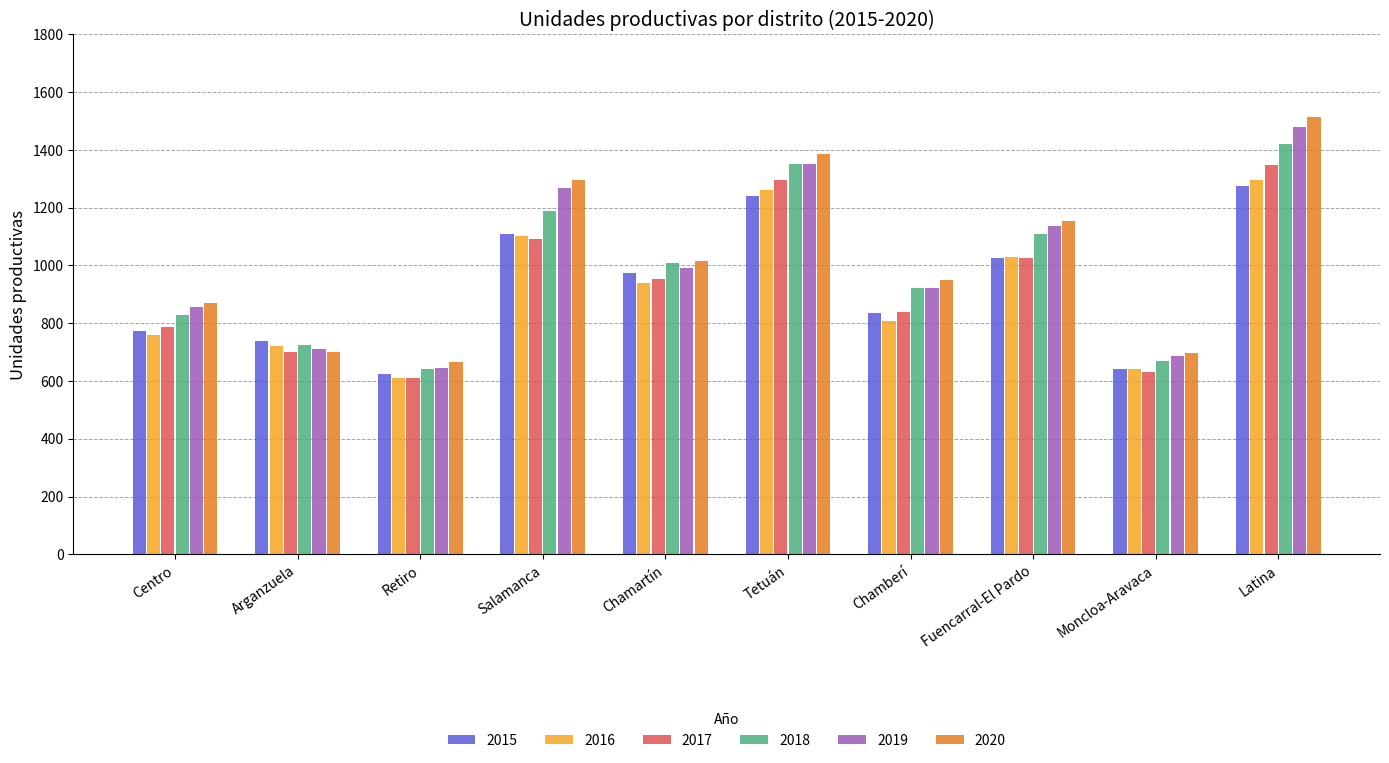

How many data points in 2020 are less than 1017?

5